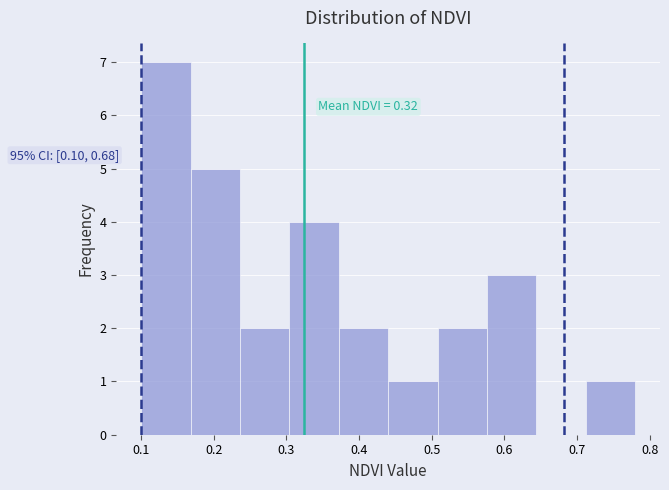

Over which range of the x-axis is the bar tallest?

0.100 to 0.168